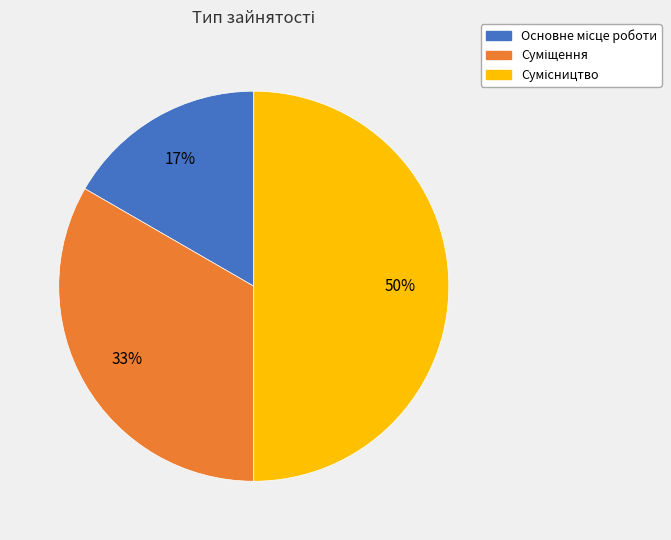

To the nearest percent, what is the difference between the largest and smallest slice percentages?

33%